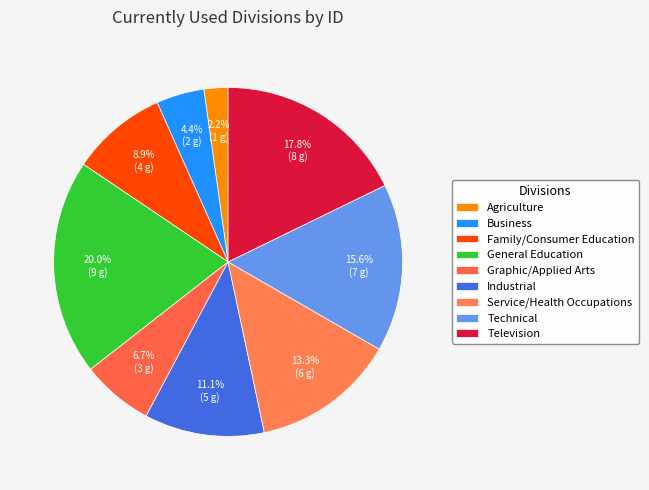

To the nearest percent, what is the average slice percentage?

11%